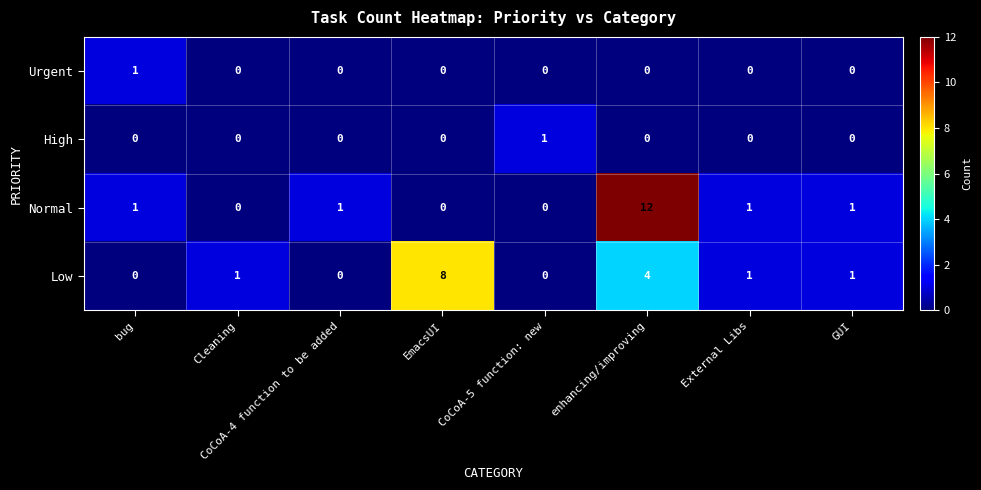

True or false: Low has a value of 0 at External Libs.

False